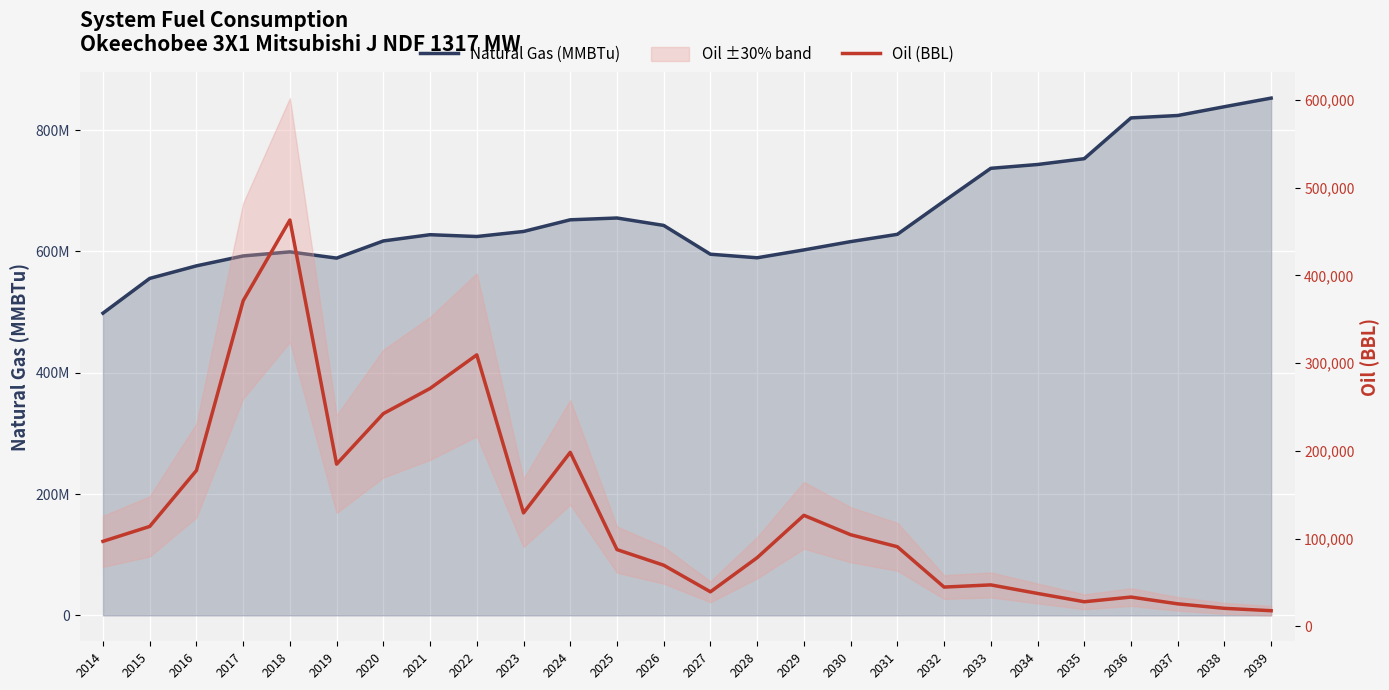

What is the difference between the Oil (BBL) values at 2032 and 2039?

26926.9